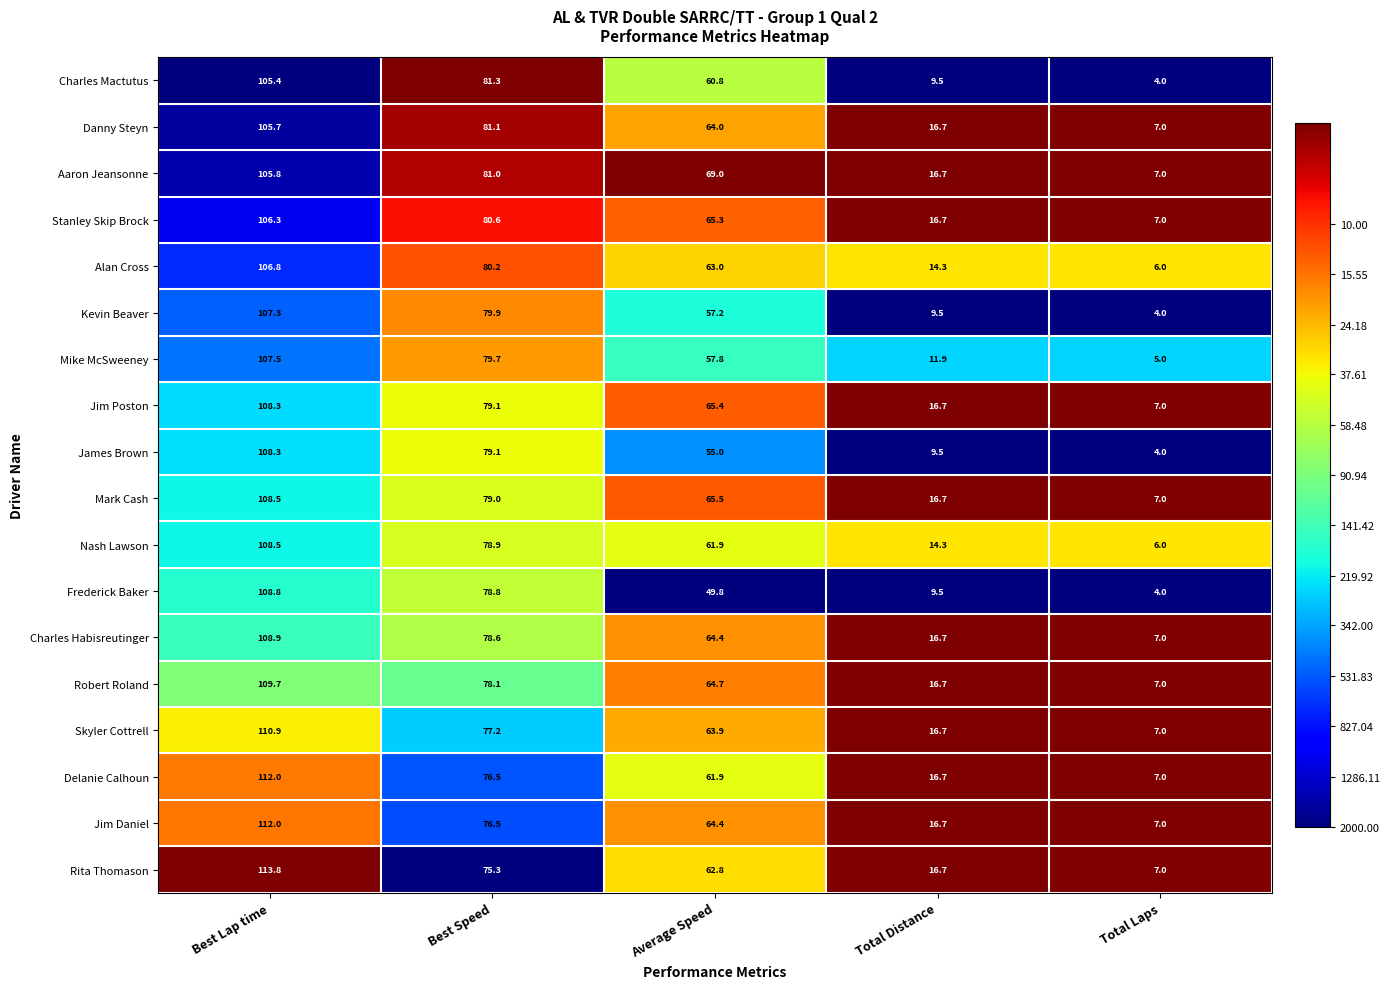

Which series has the largest range (max minus min)?

Rita Thomason